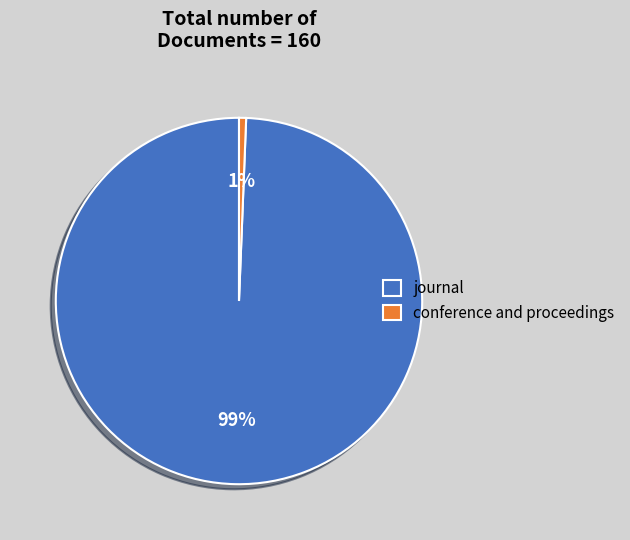

Which has a higher value, conference and proceedings or journal?

journal